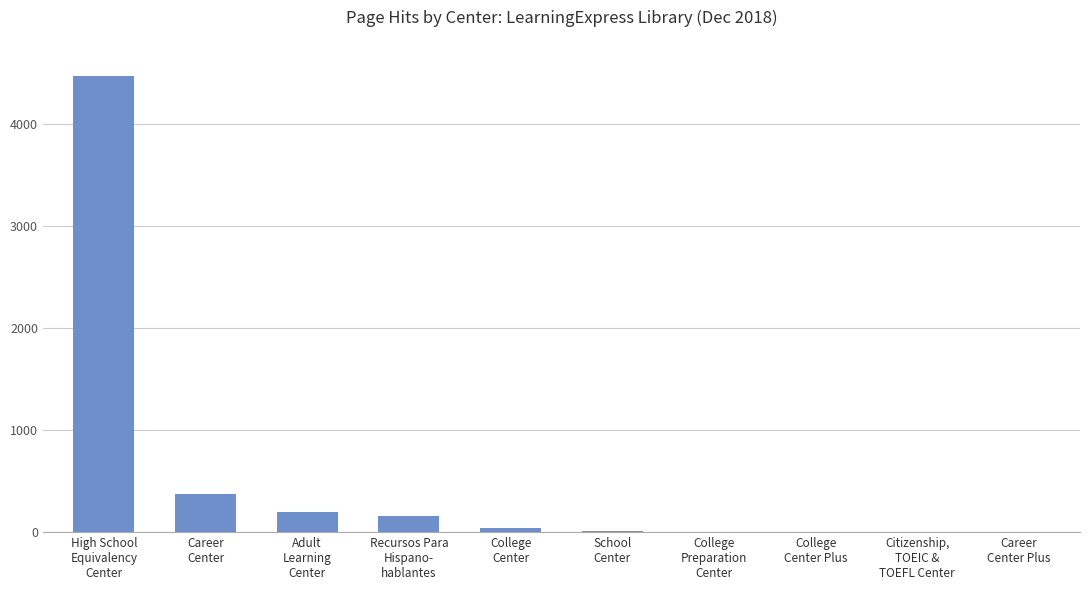

Between College
Preparation
Center and Career
Center, which is larger?

Career
Center